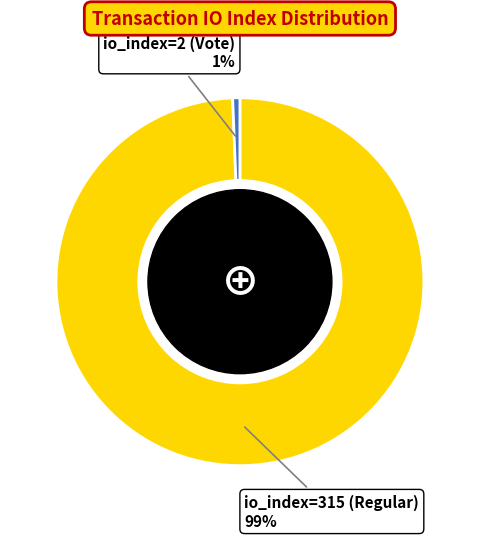

Do io_index=315 (Regular) and io_index=2 (Vote) together represent more than half of the pie?

Yes